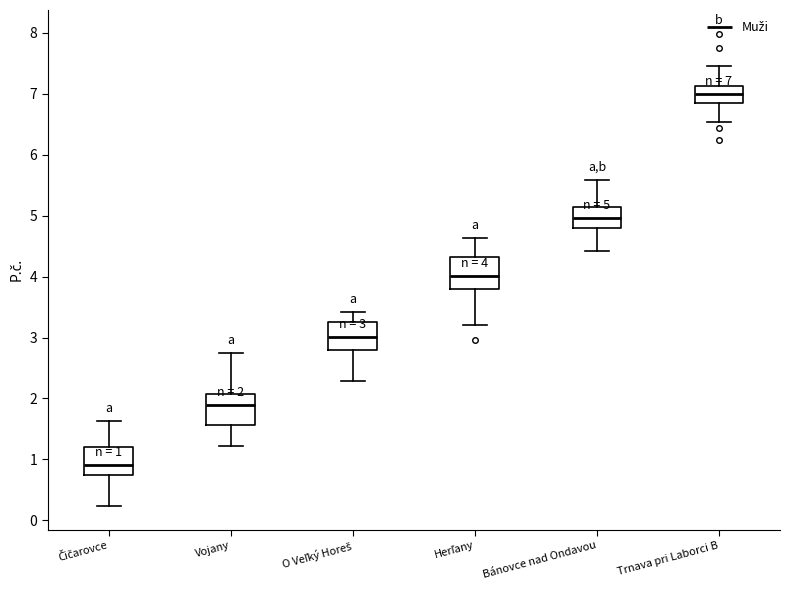

Which box's median line is the highest?

Trnava pri Laborci B